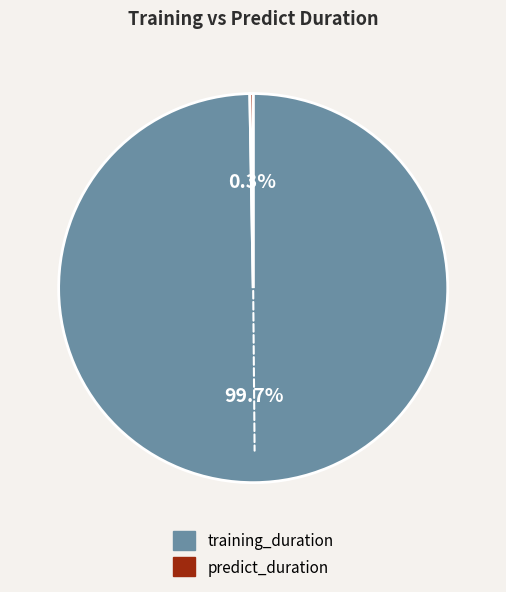

To the nearest percent, what is the average slice percentage?

50%